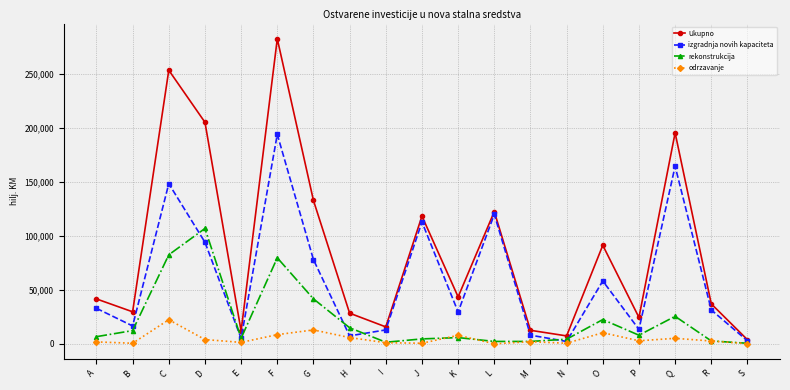

At which category does rekonstrukcija reach its first local peak?

D